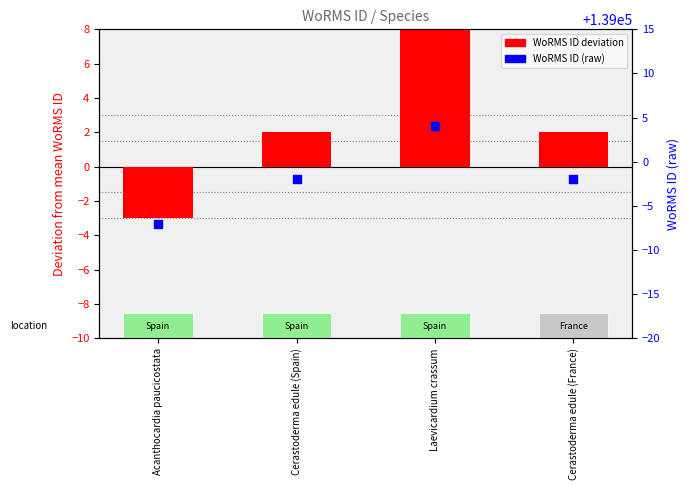

At which category is the sum across all series the highest?

Laevicardium crassum